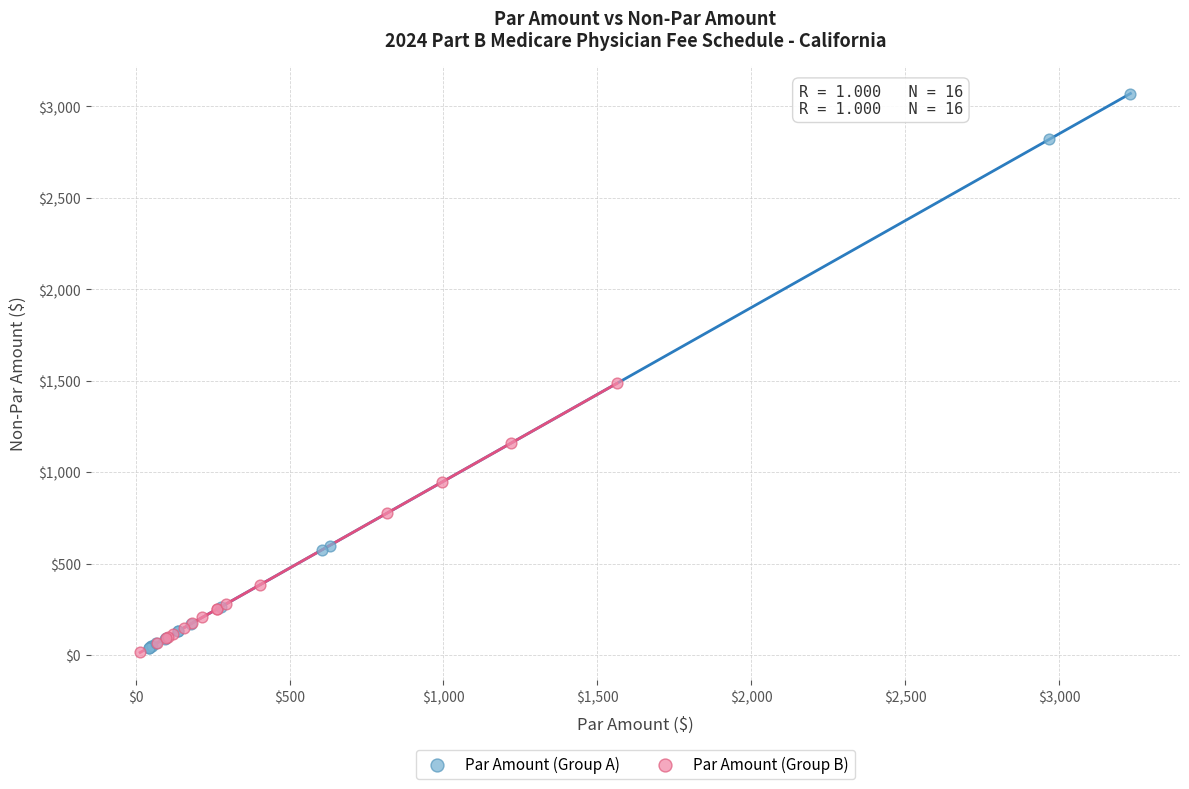

Which series contains the highest Y value?

Par Amount (Group A)